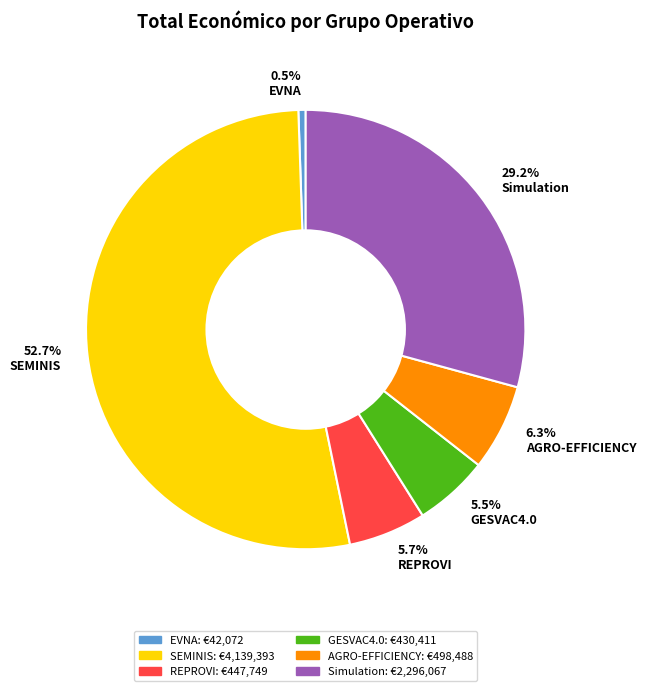

Which has a higher value, 52.7% SEMINIS or 5.5% GESVAC4.0?

52.7% SEMINIS